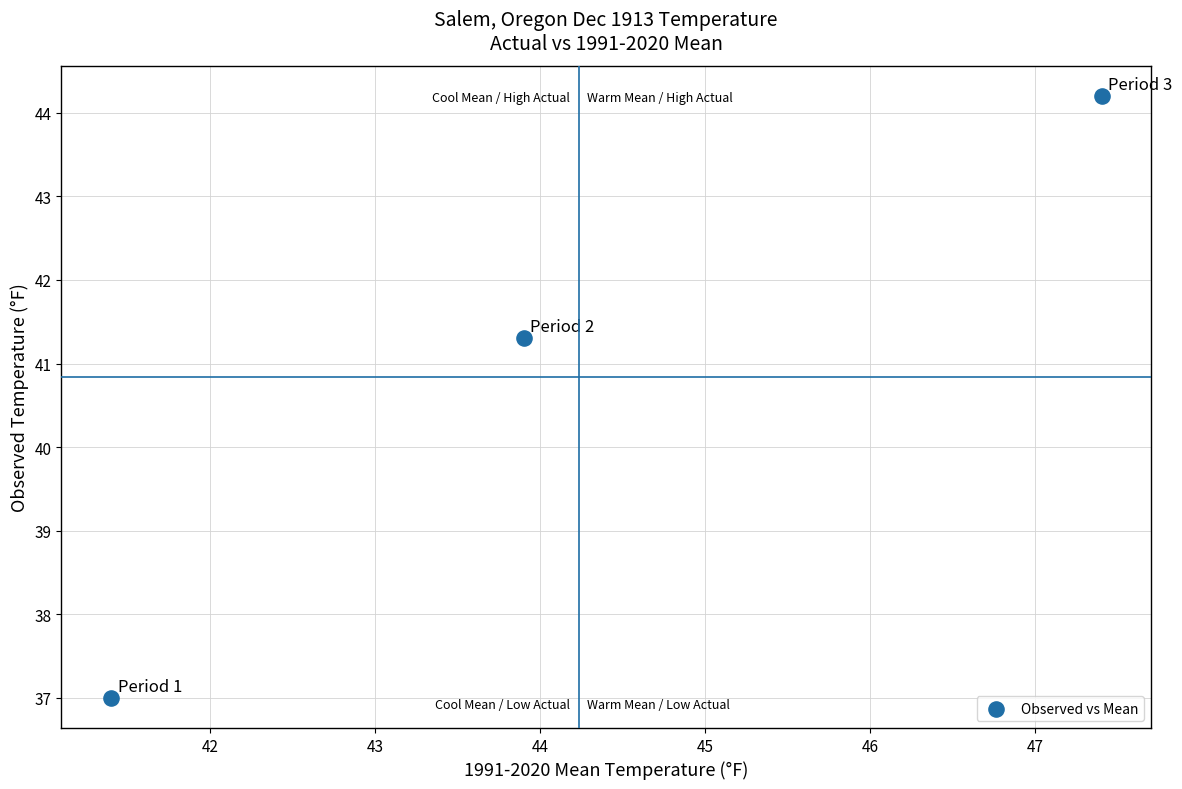

What Y value in the scatter plot is closest to 40?

41.3